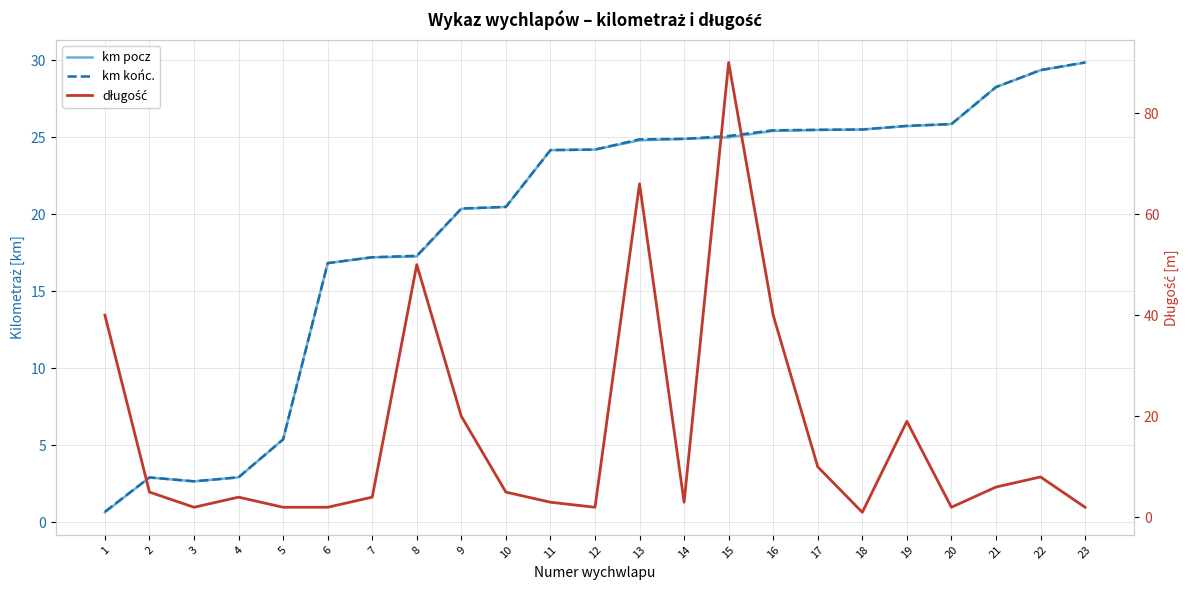

What is the difference between the km końc. values at 5 and 21?

22.9